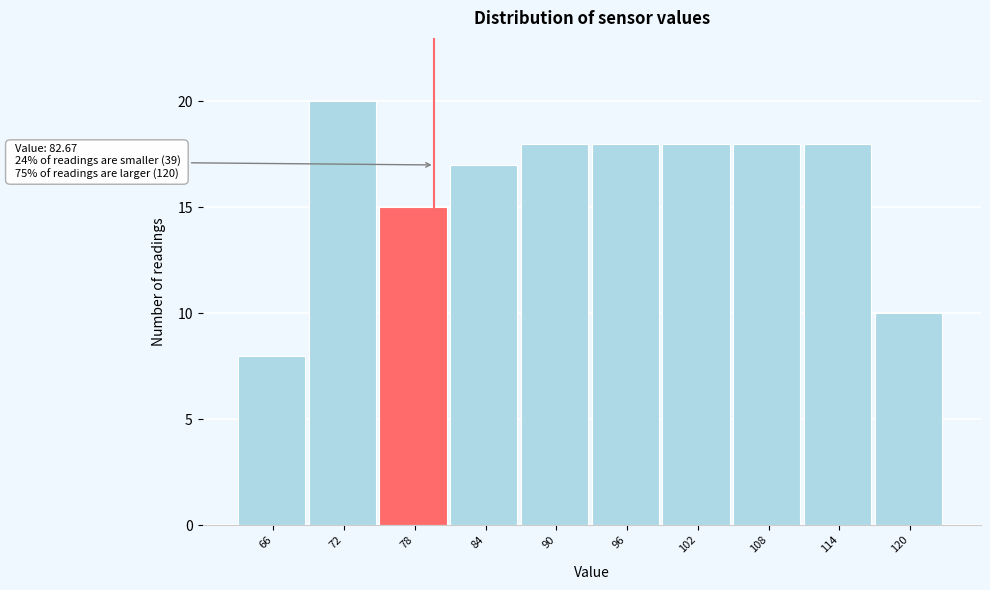

Reading left to right, transcribe all the data shown in this chart.

8	20	15	17	18	18	18	18	18	10